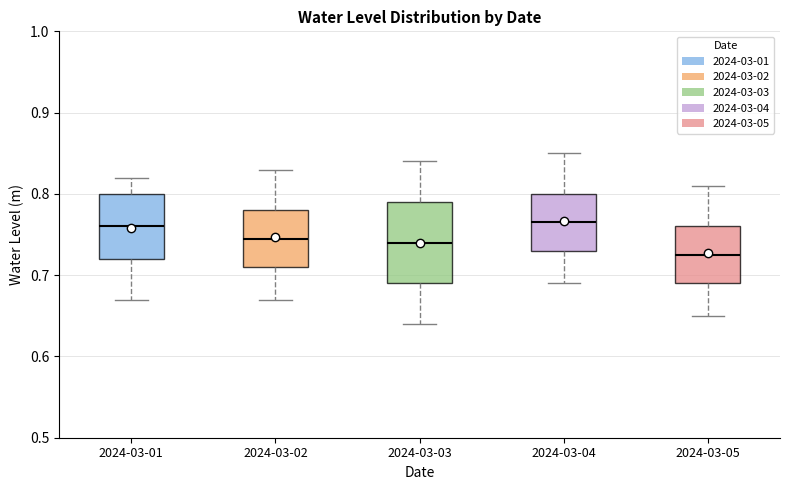

Which box has the lowest median line?

2024-03-05